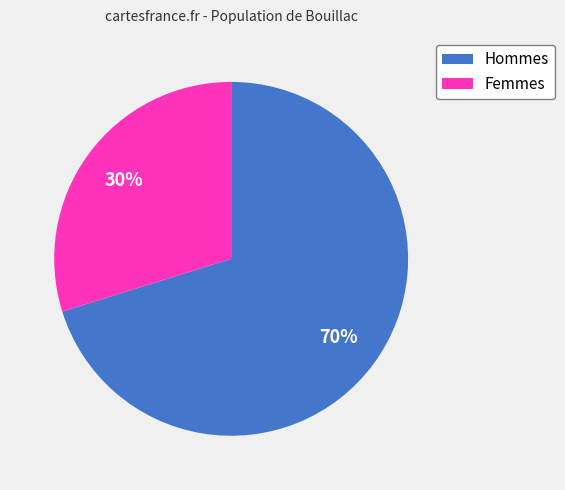

Which slice is the largest?

Hommes